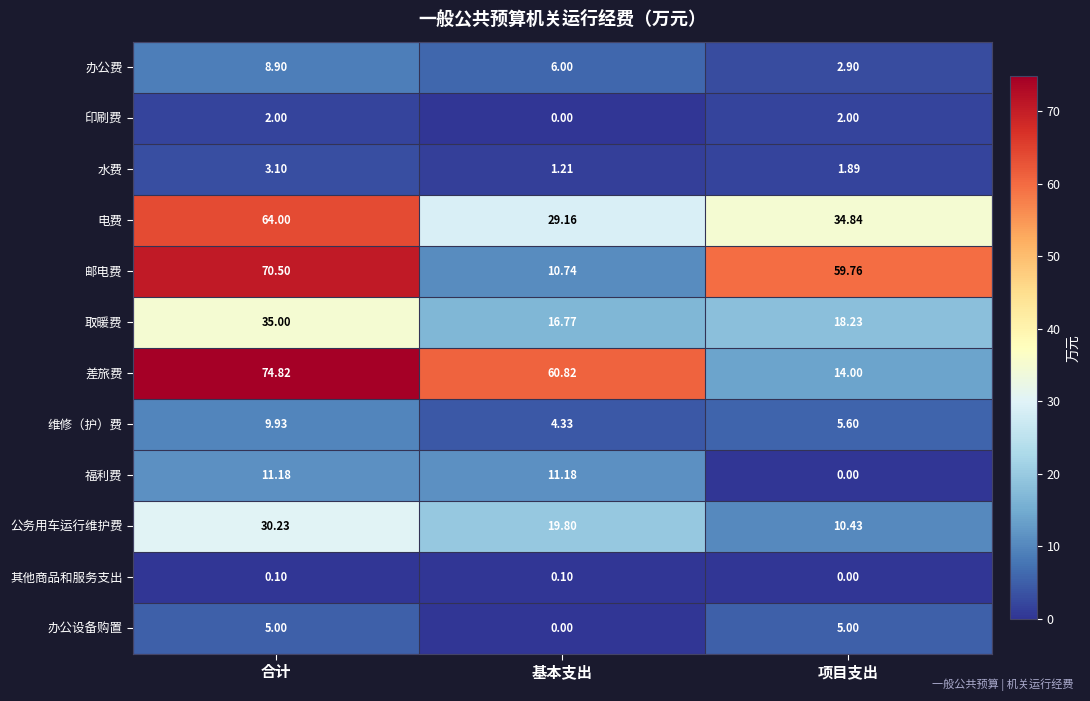

What is the spread (max minus min) of values at 基本支出?

60.8